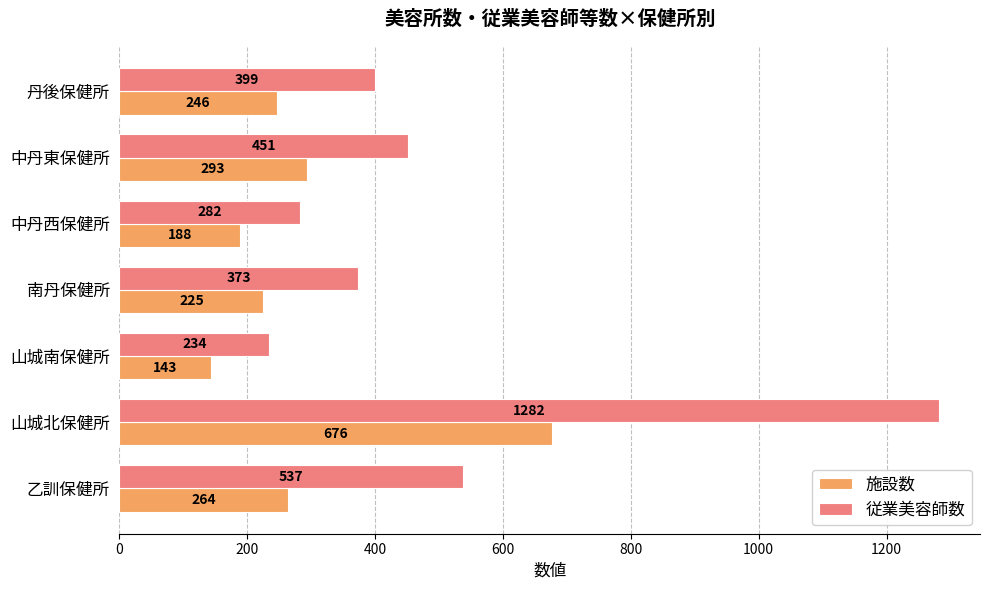

What is the maximum value shown in the chart?

1282